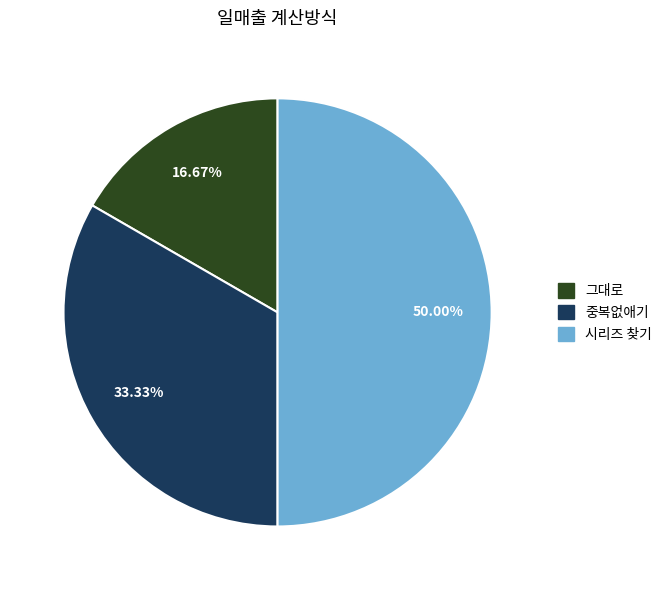

Which category has the smallest portion of the pie?

그대로